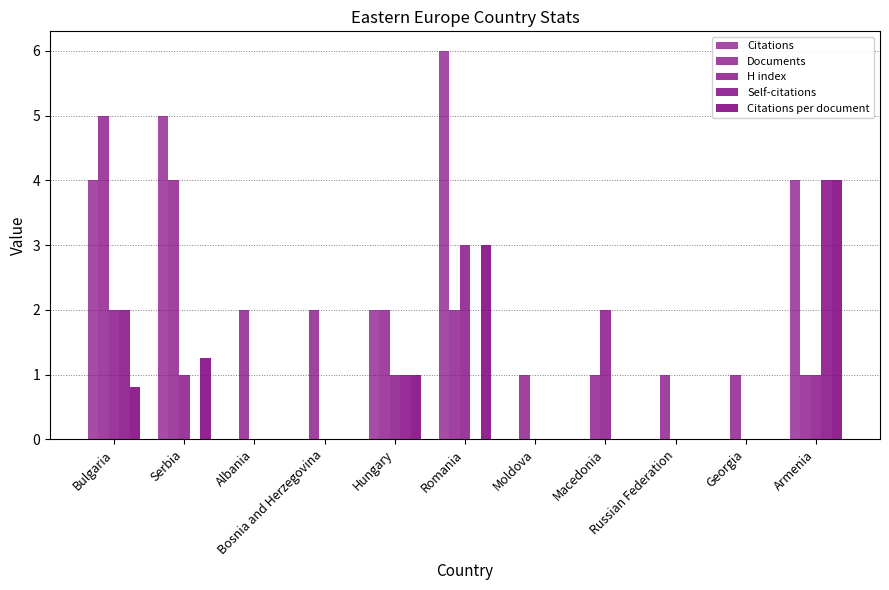

What is the total value across all series at Albania?

2.0